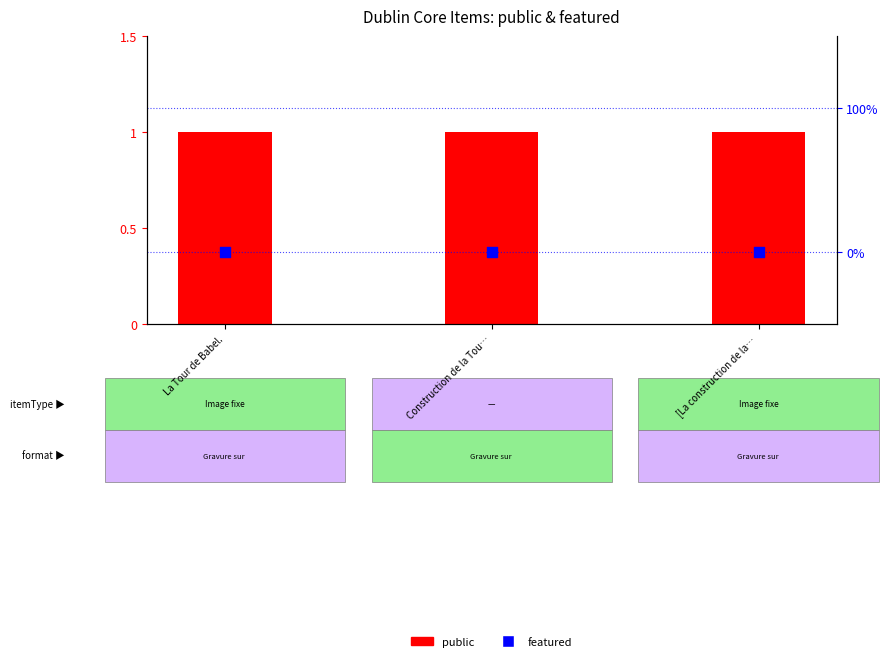

Which series has the widest spread of Y values?

public